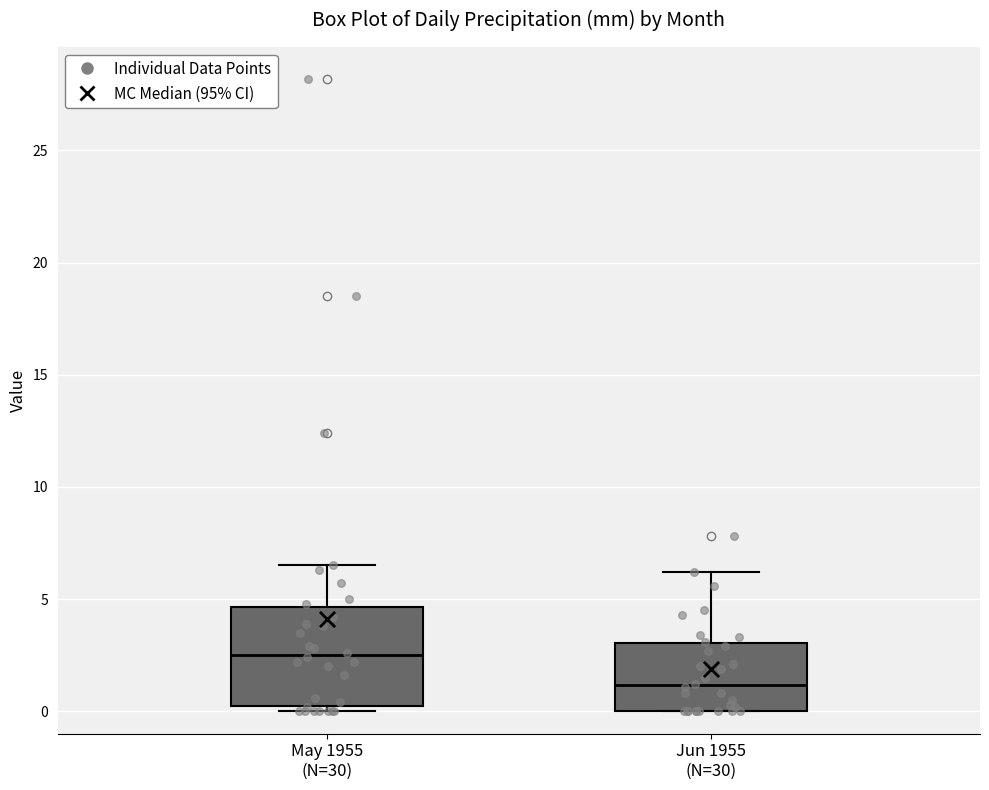

Comparing the boxes themselves (not the whiskers), which one is the tallest?

May 1955 (N=30)